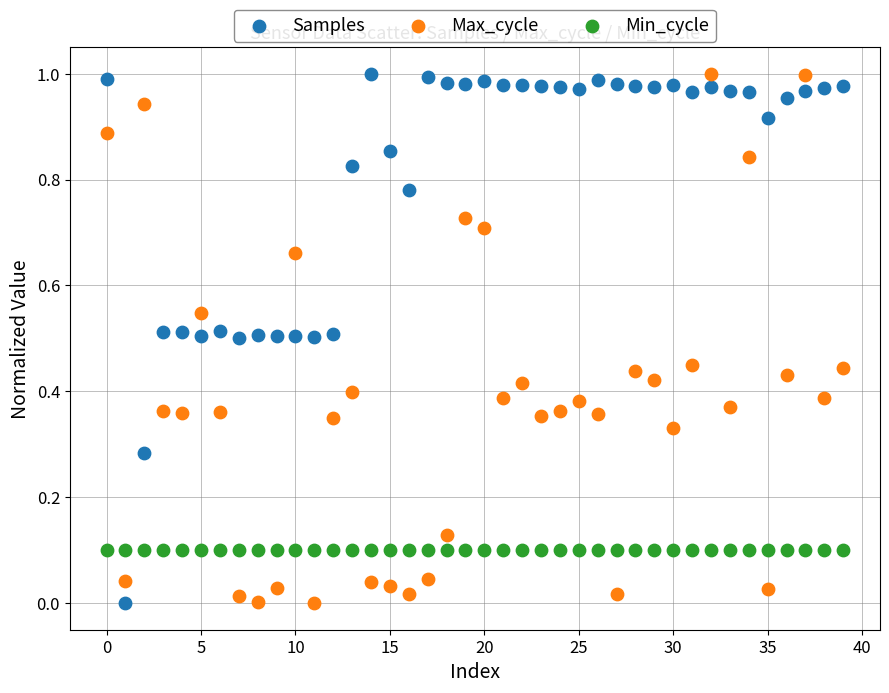

Count the number of points in this scatter plot.

120